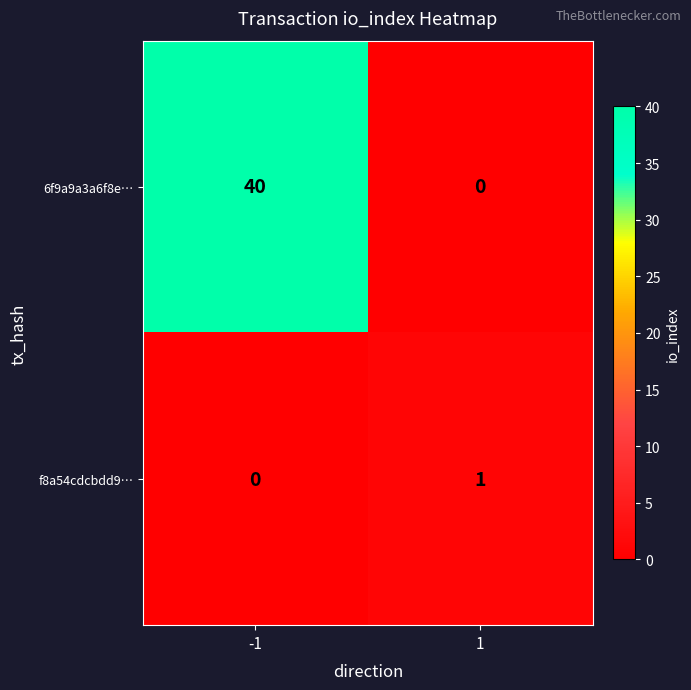

How many data points does each series have?

2